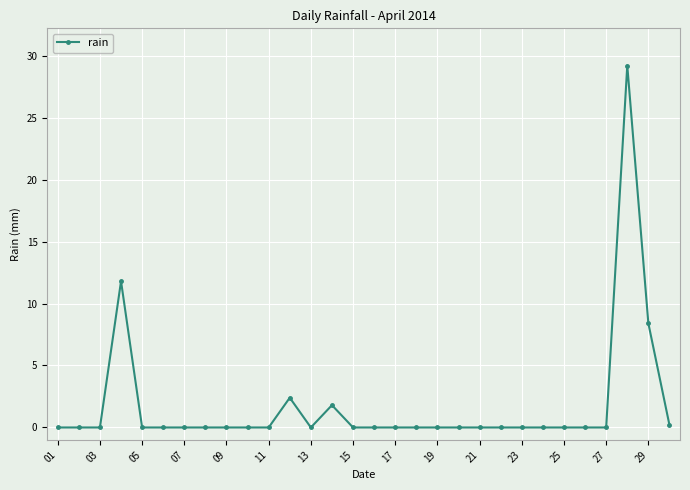

How many lines are shown in the chart?

1